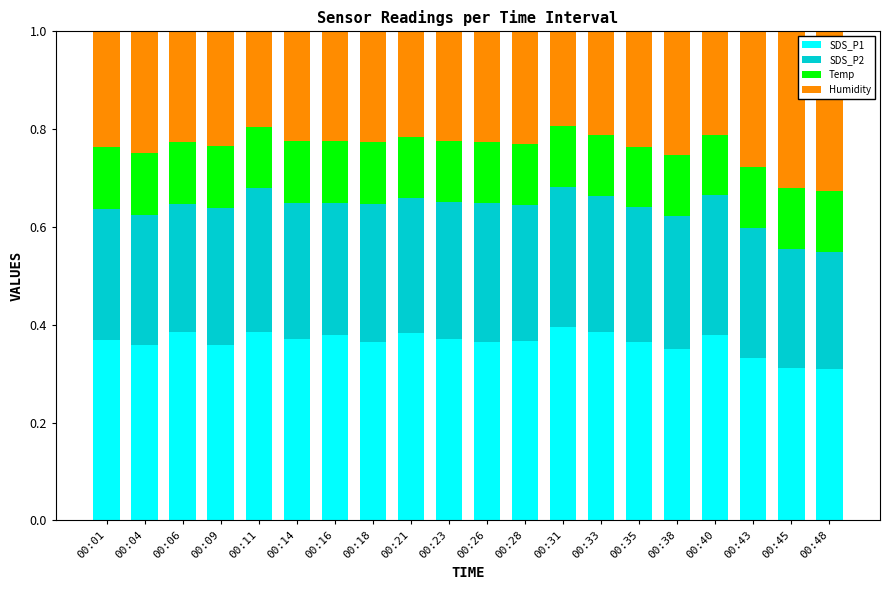

What is the lowest value of the SDS_P1 series?

0.3